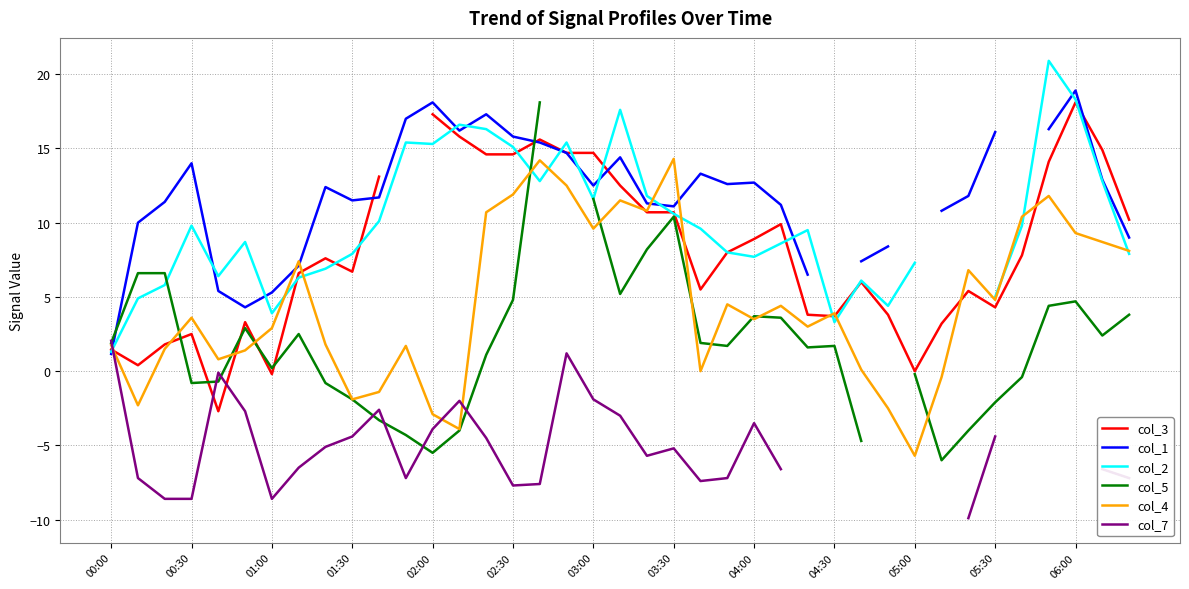

How many positive values does the col_1 series have?

36